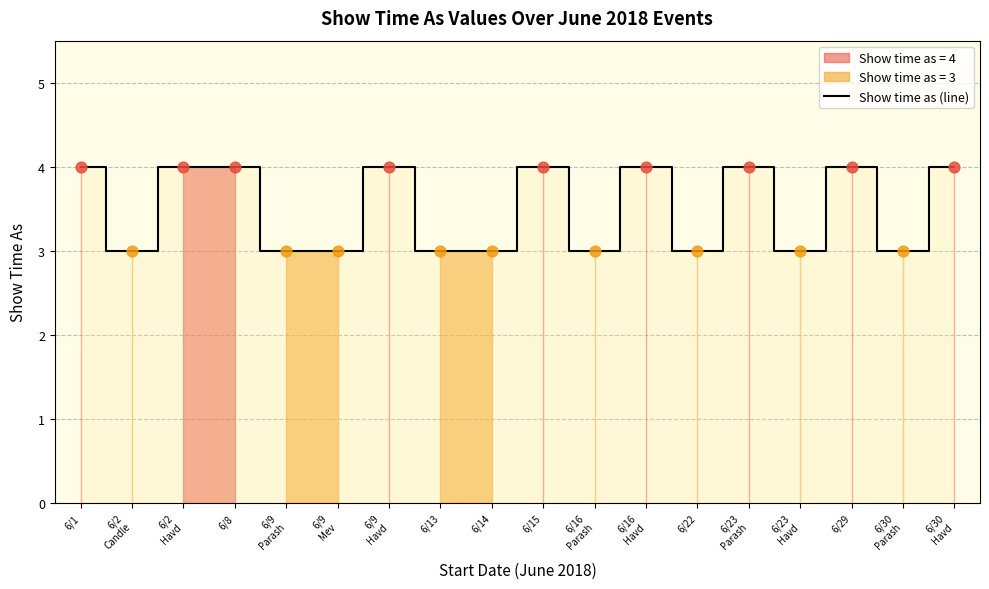

Approximately how many times larger is the value at 6/29 compared to 6/23
Havd?

1.3